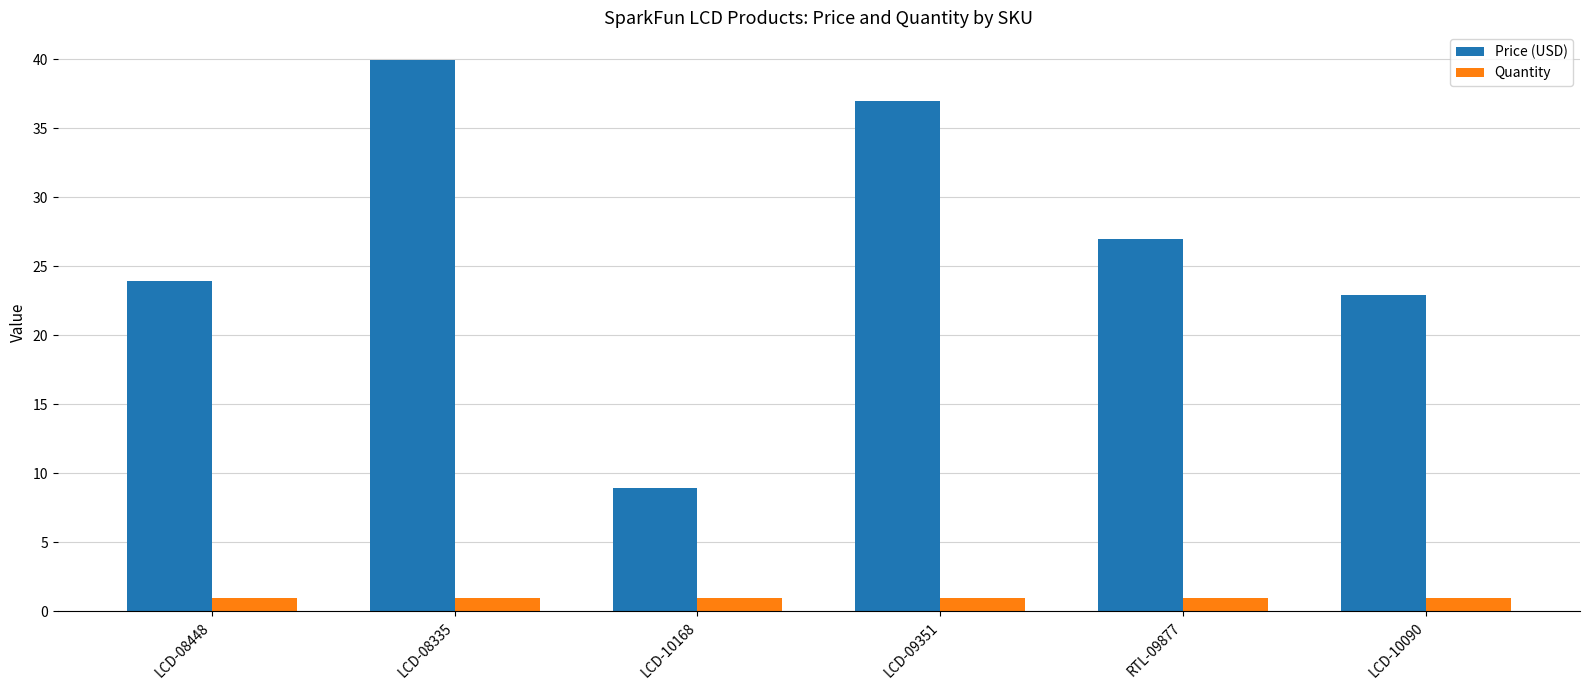

How many groups of bars are there?

6